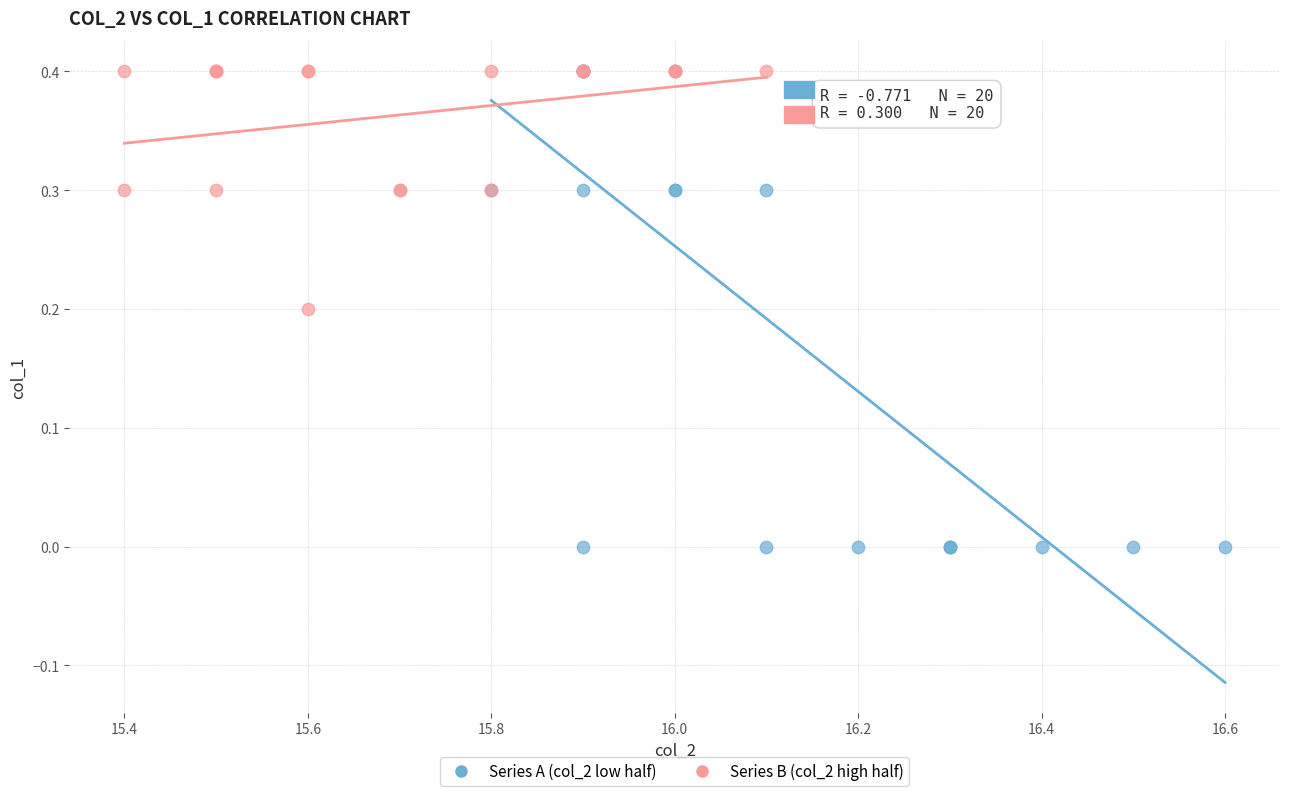

Which series has the widest spread of Y values?

Series A (col_2 low half)